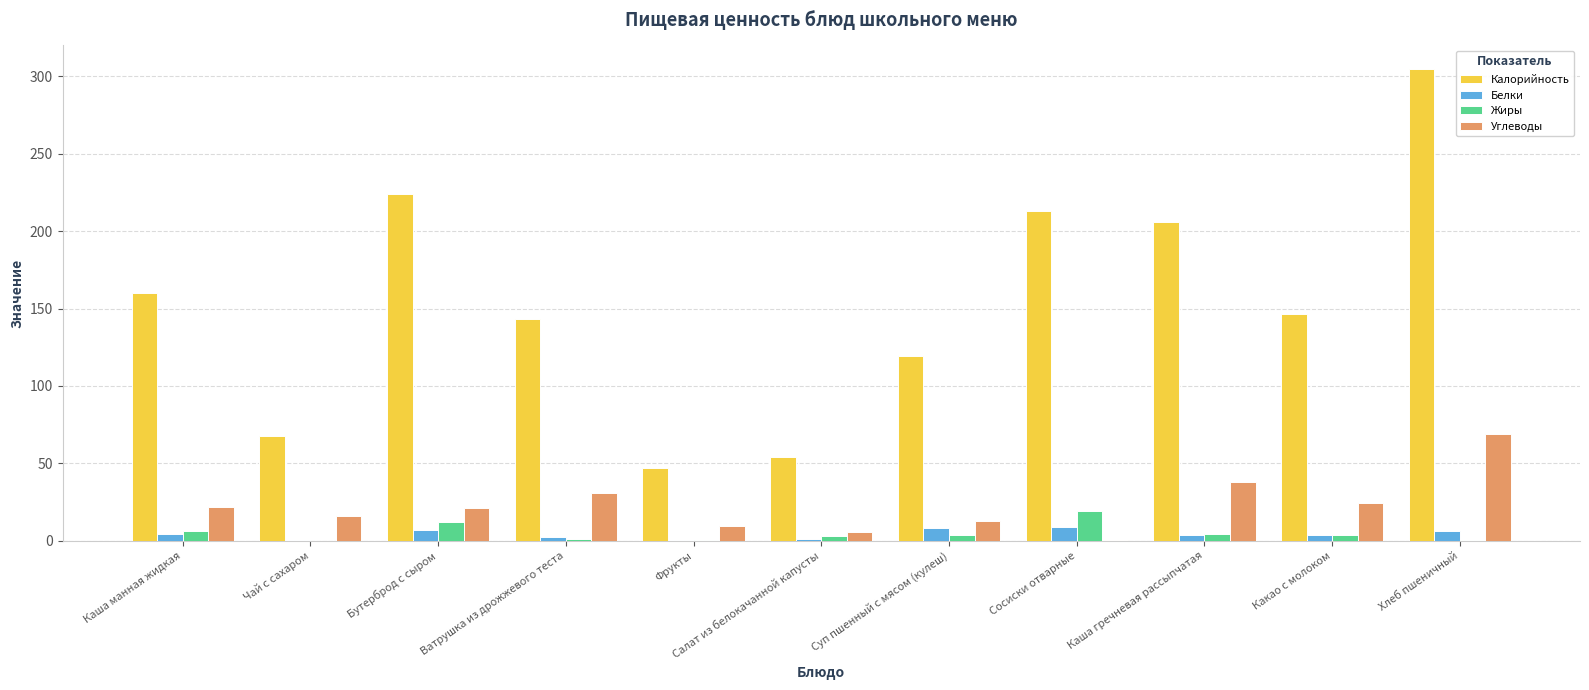

What is the approximate value of Калорийность at Бутерброд с сыром?

224.2